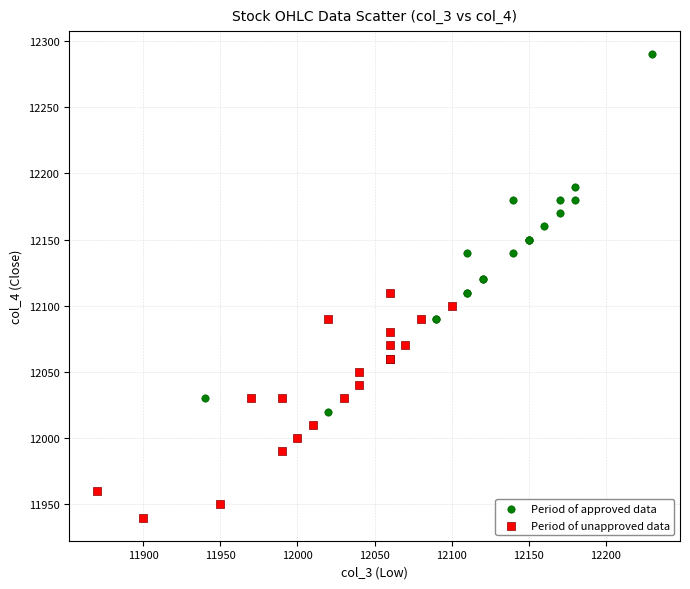

Which series reaches the maximum Y coordinate?

Period of approved data